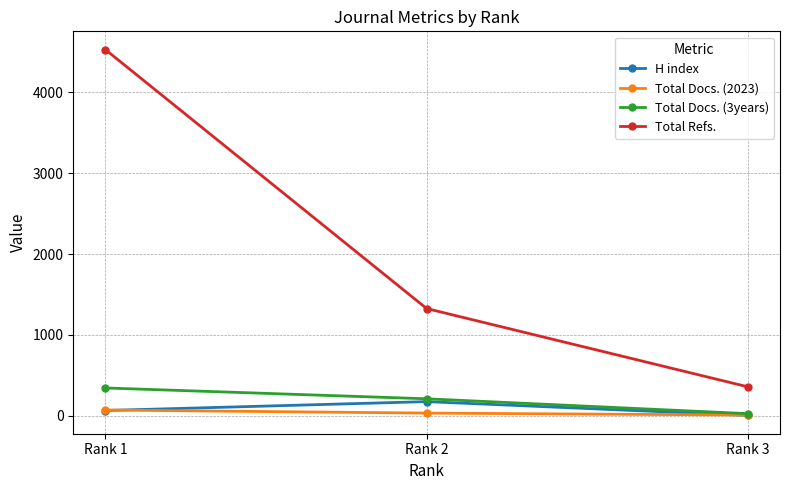

Between Rank 1 and Rank 3, which series saw the biggest shift?

Total Refs.